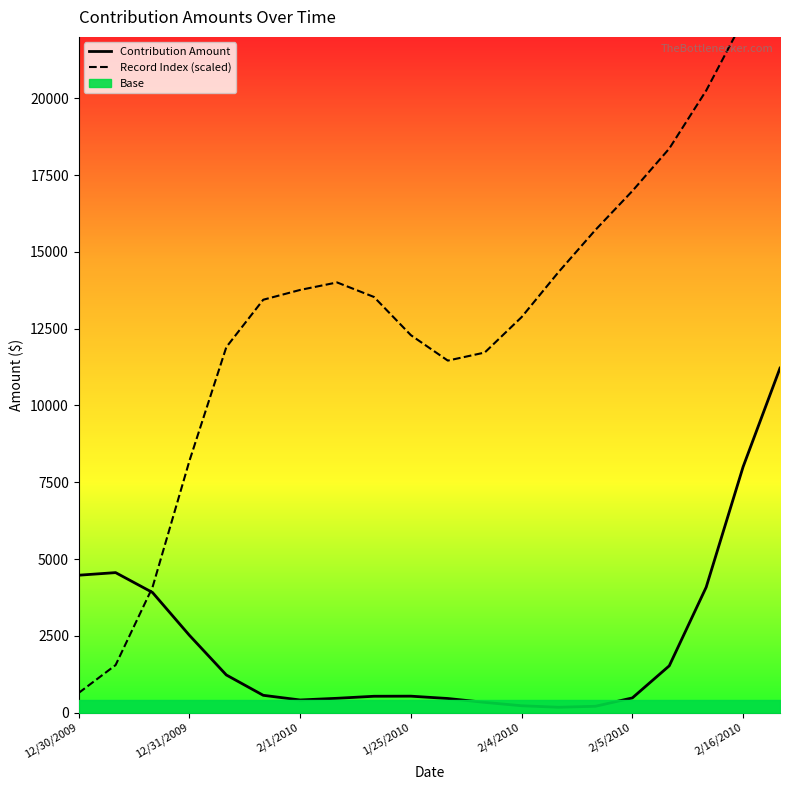

What is the highest value of the Contribution Amount series?

11215